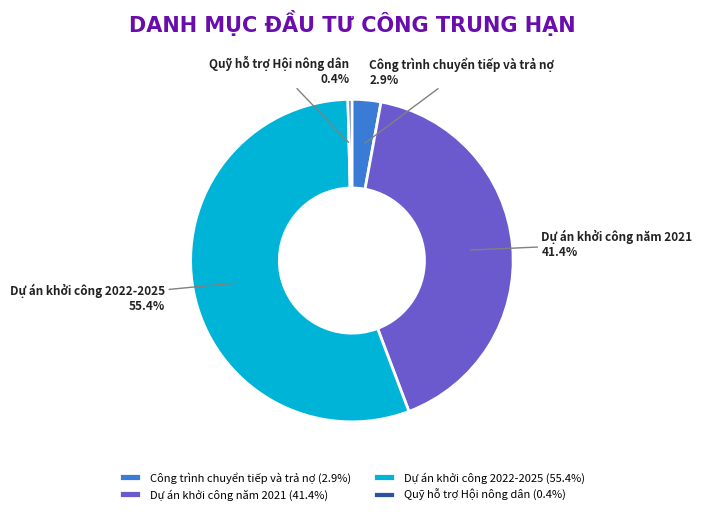

True or false: Quỹ hỗ trợ Hội nông dân accounts for 14% of the total.

False